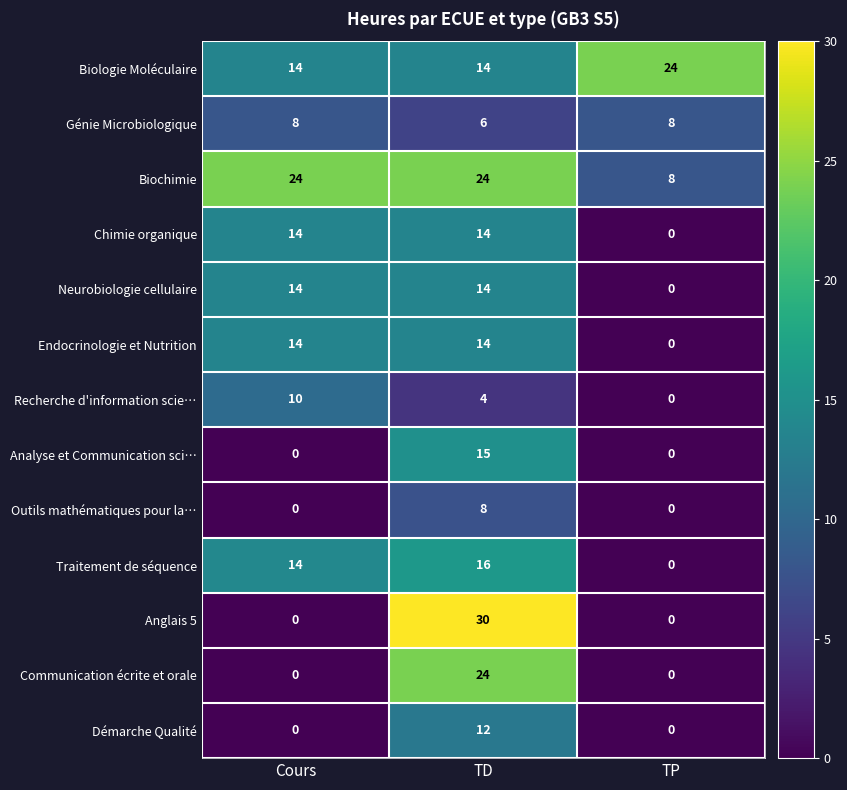

Which category has the highest value in the Démarche Qualité series?

TD